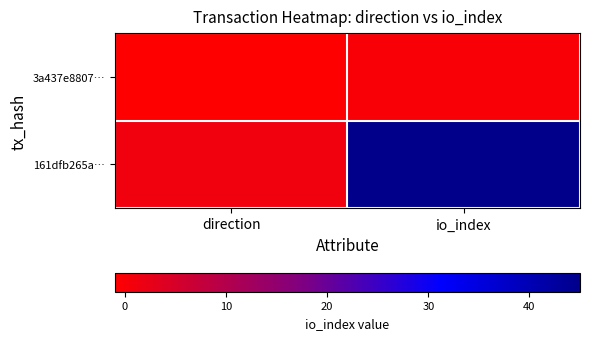

Which series changed the most between direction and io_index?

161dfb265a…